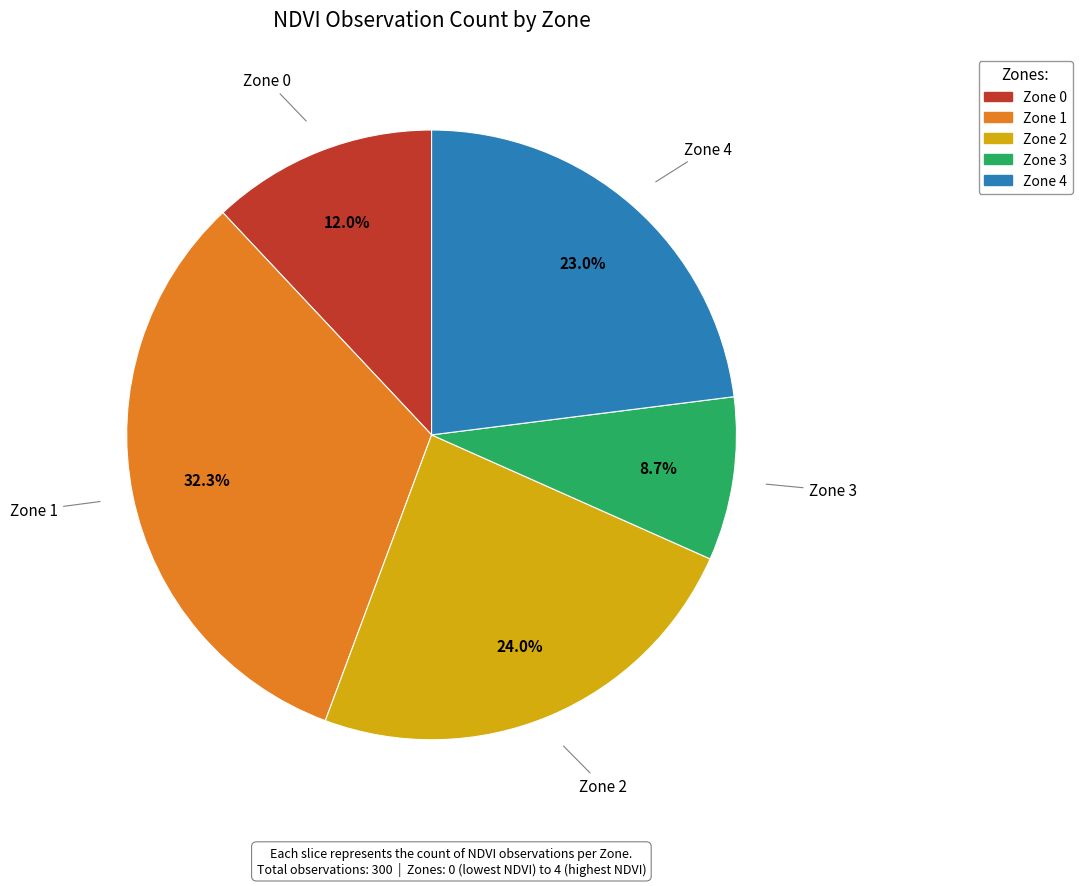

Which slice is the largest?

Zone 1